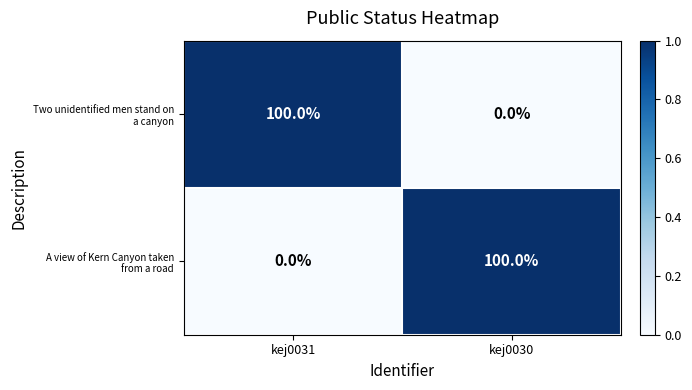

What is the maximum value shown in the chart?

100